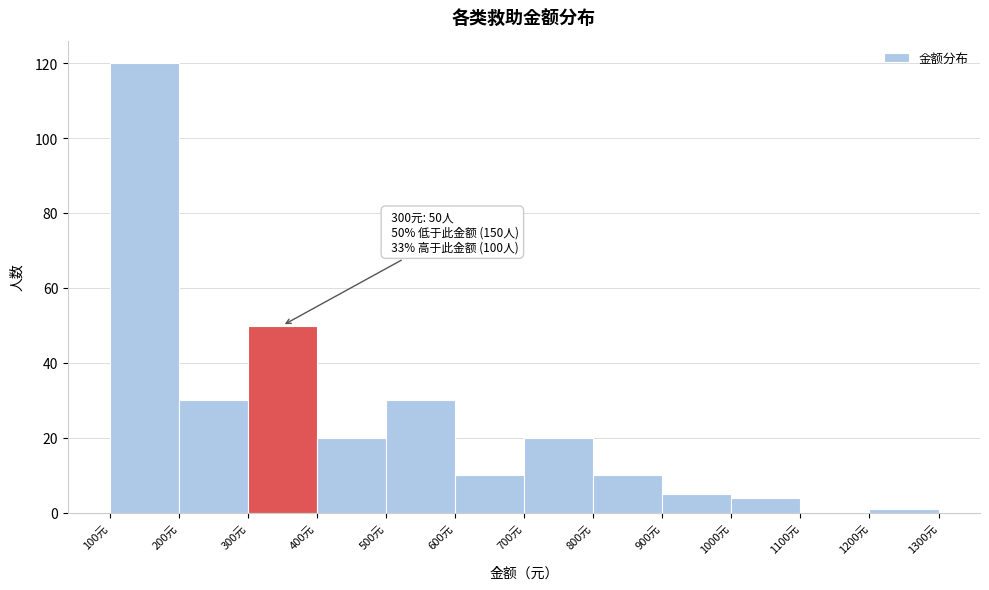

Which range on the x-axis has the tallest bar?

100 to 200